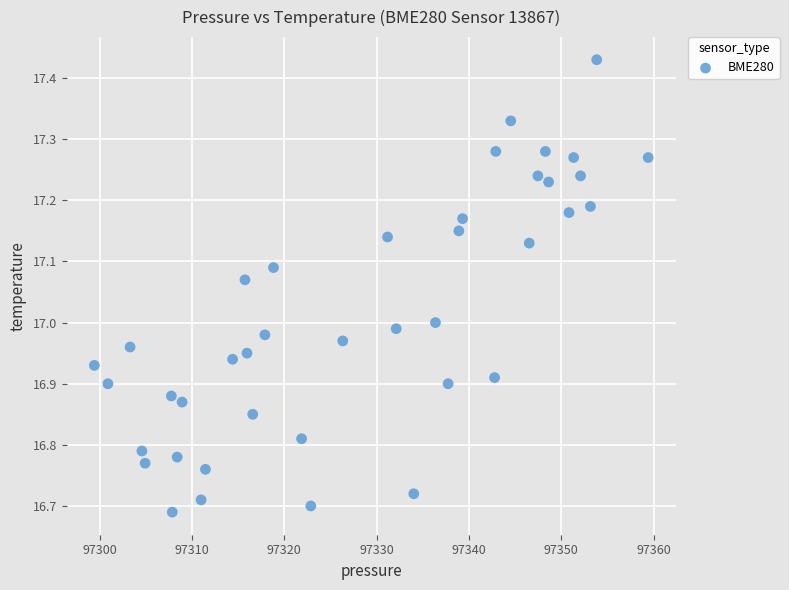

What is the range of X values (max minus min)?

60.0